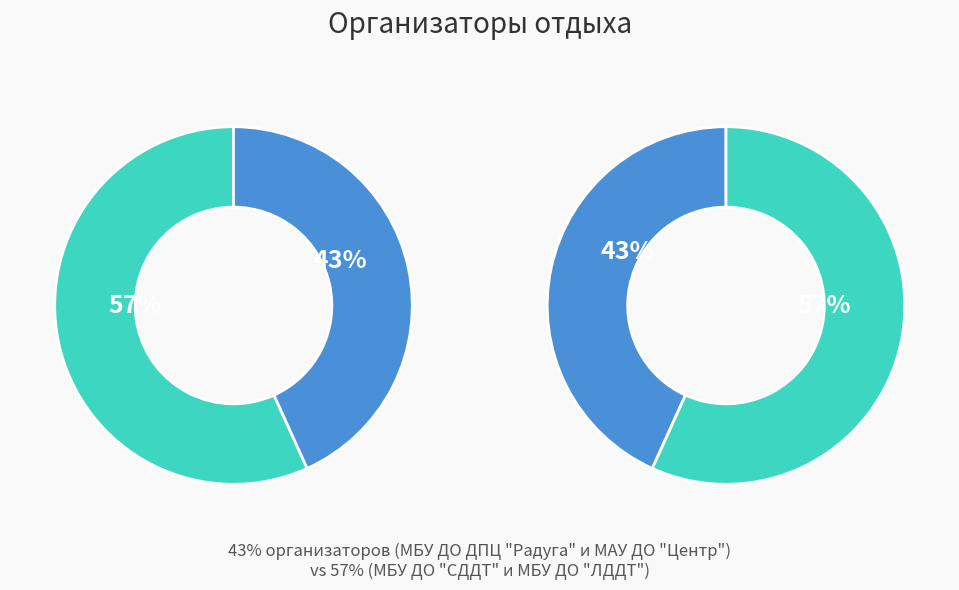

To the nearest percent, what portion does МБУ ДО ДПЦ "Радуга" represent?

35%